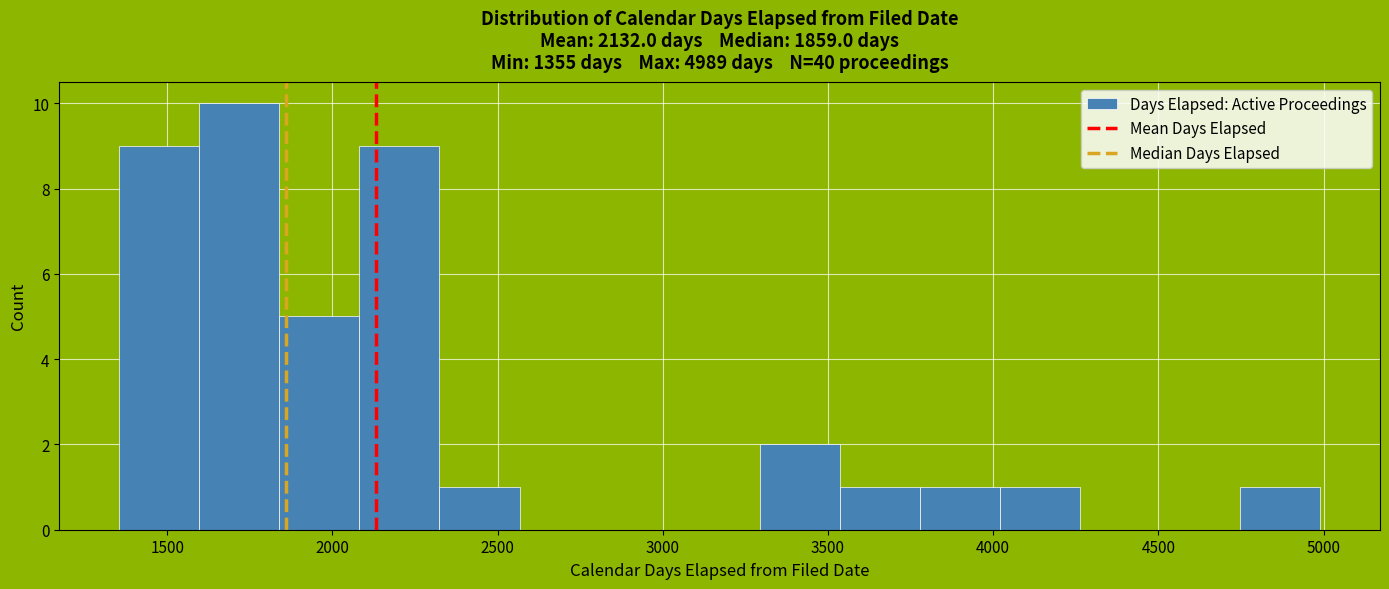

What is the height of the bar covering 2300 to 2550 on the x-axis? Neither the bar edges nor the heights are printed on the chart, so give them approximately, as read against the axes.

1